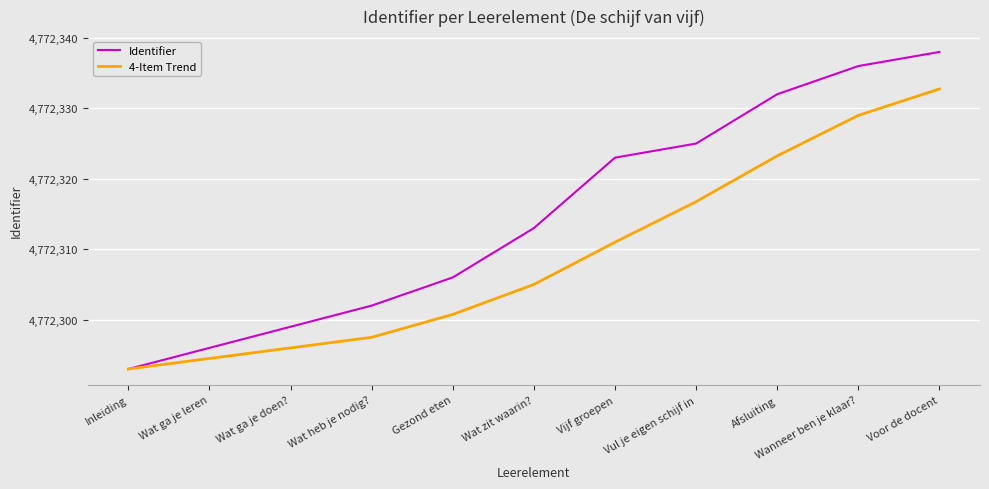

Rank the series by their maximum value, from highest to lowest.

Identifier, 4-Item Trend